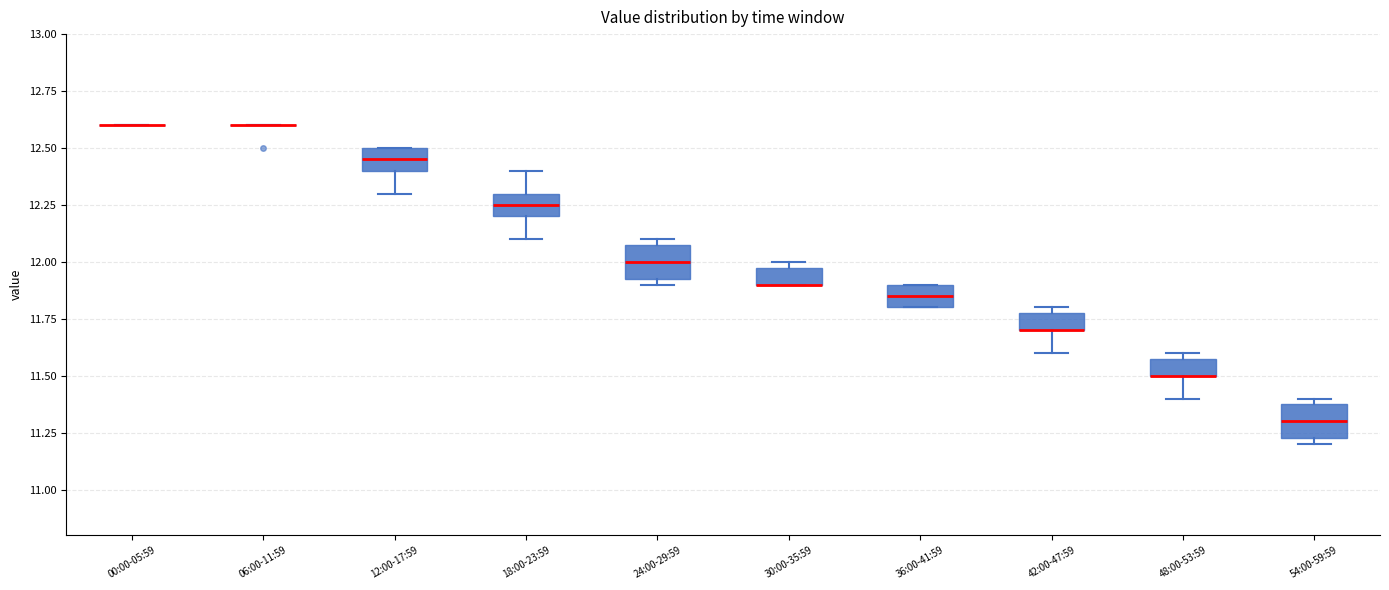

Where is the upper edge of the box for 24:00-29:59 on the y-axis? The values are not printed on the chart, so give them approximately, as read against the axis.

12.10